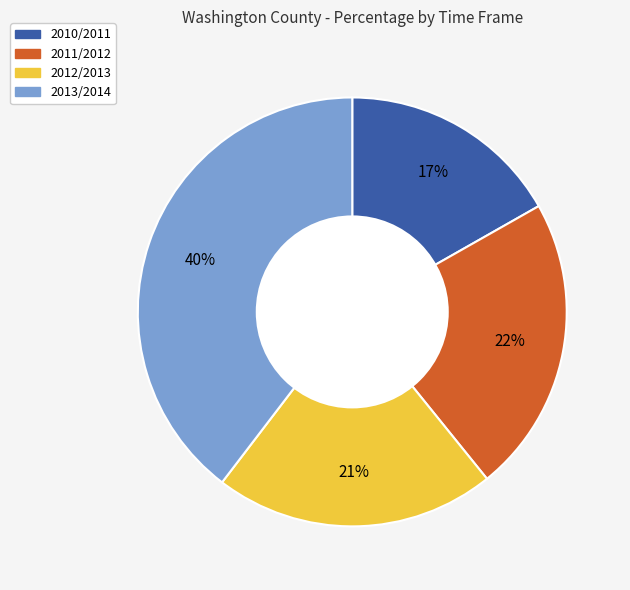

To the nearest percent, what is the average slice percentage?

25%